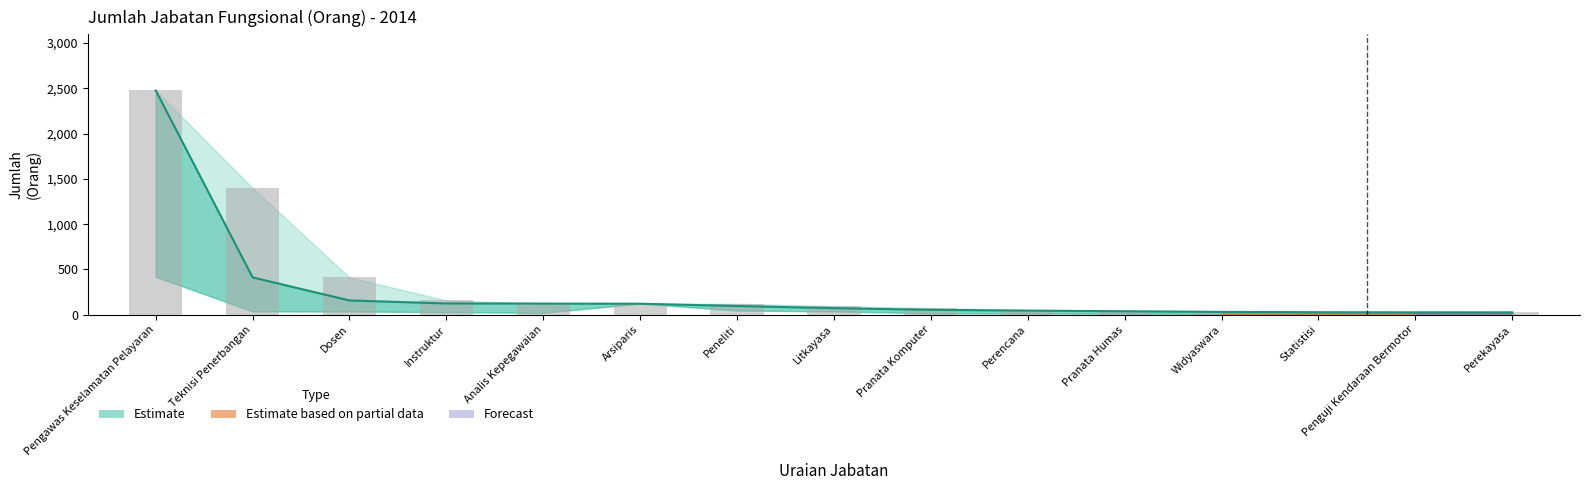

Which has a higher value, Peneliti or Litkayasa?

Peneliti